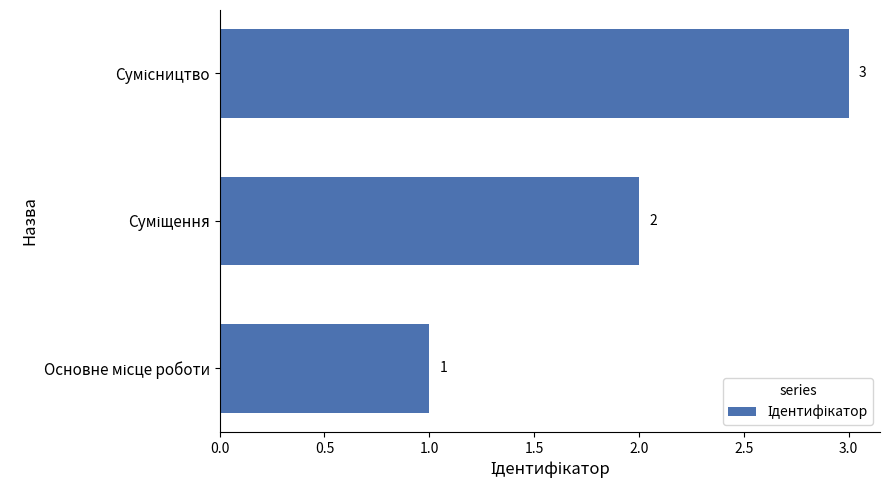

Count the values in the range 1 to 3.

3